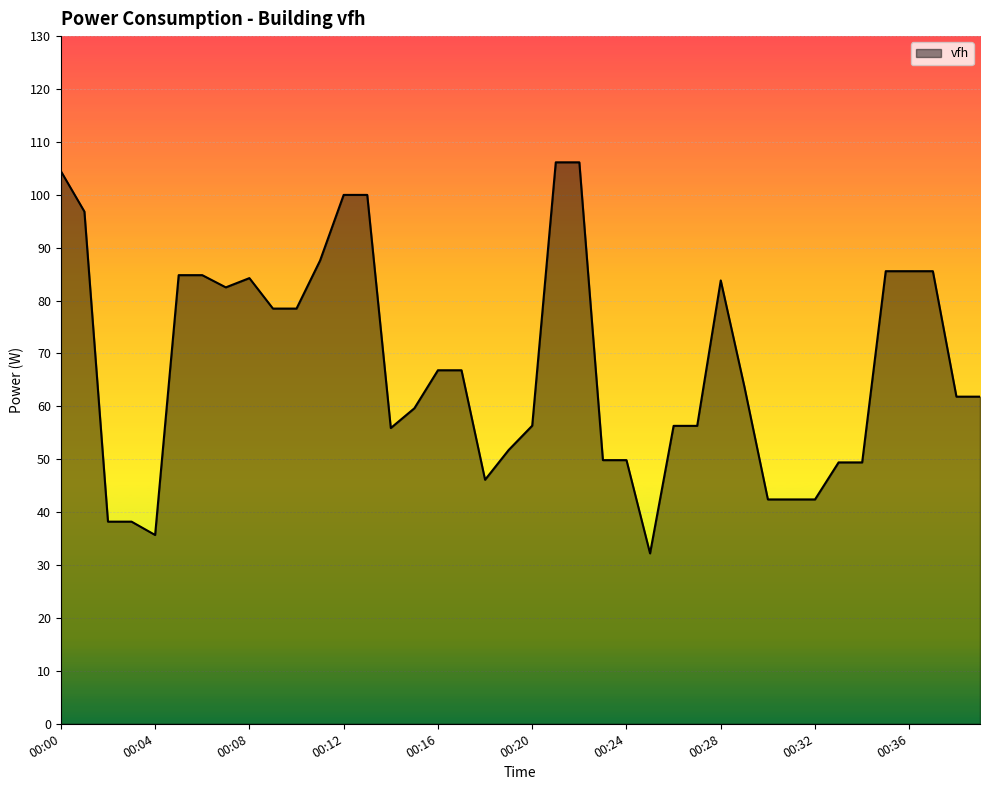

What is the greatest value displayed?

106.1